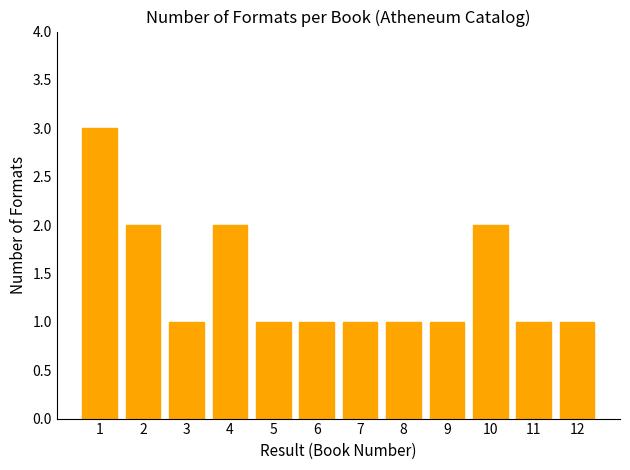

What is the difference between the maximum and minimum values?

2